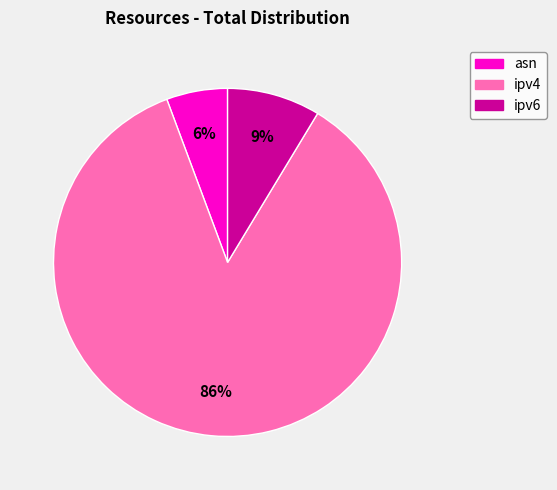

Approximately how many times larger is the value at ipv6 compared to asn?

1.5